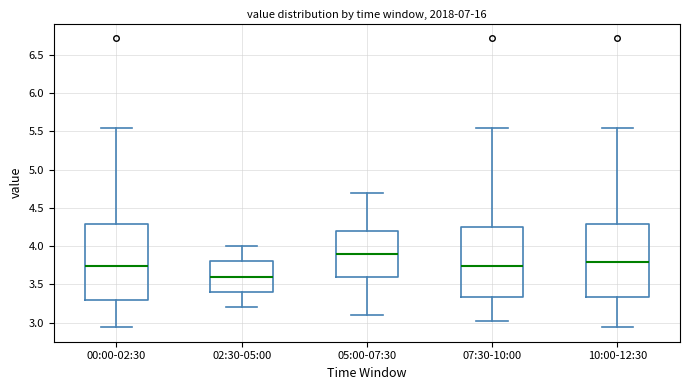

Which box has the lowest median line?

02:30-05:00